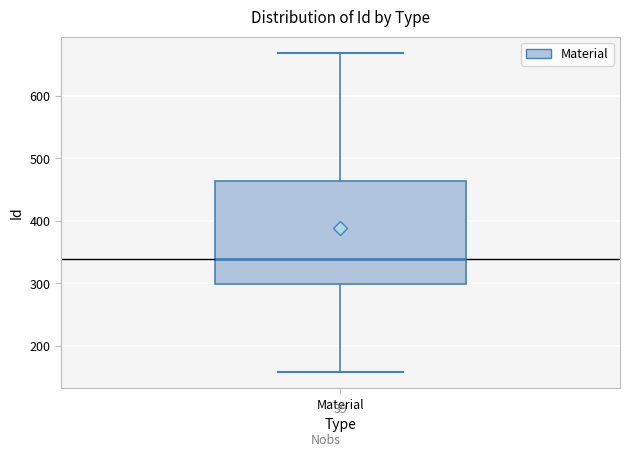

Read this box plot against the y-axis: the position of the median line, the range covered by the box, and the ends of both whiskers. The values are not printed on the chart, so give them approximately, as read against the axis.

median 340, box 300 to 460, whiskers 160 to 670